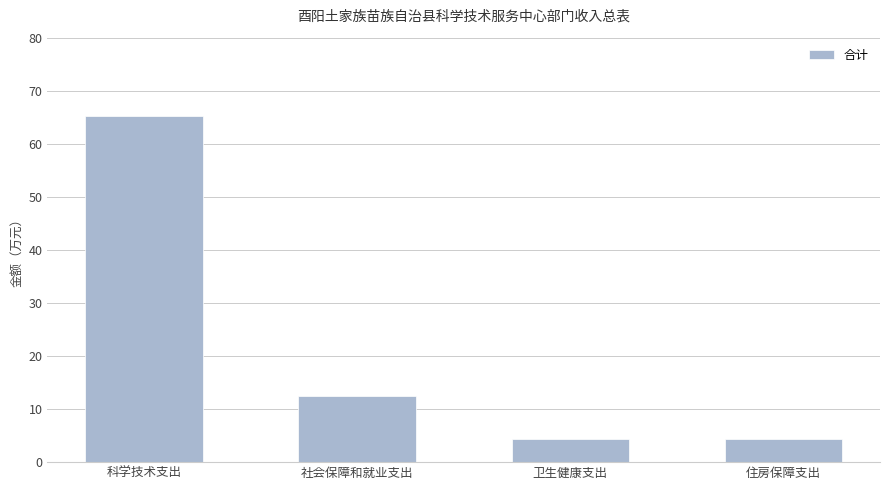

How many values are below 12?

2